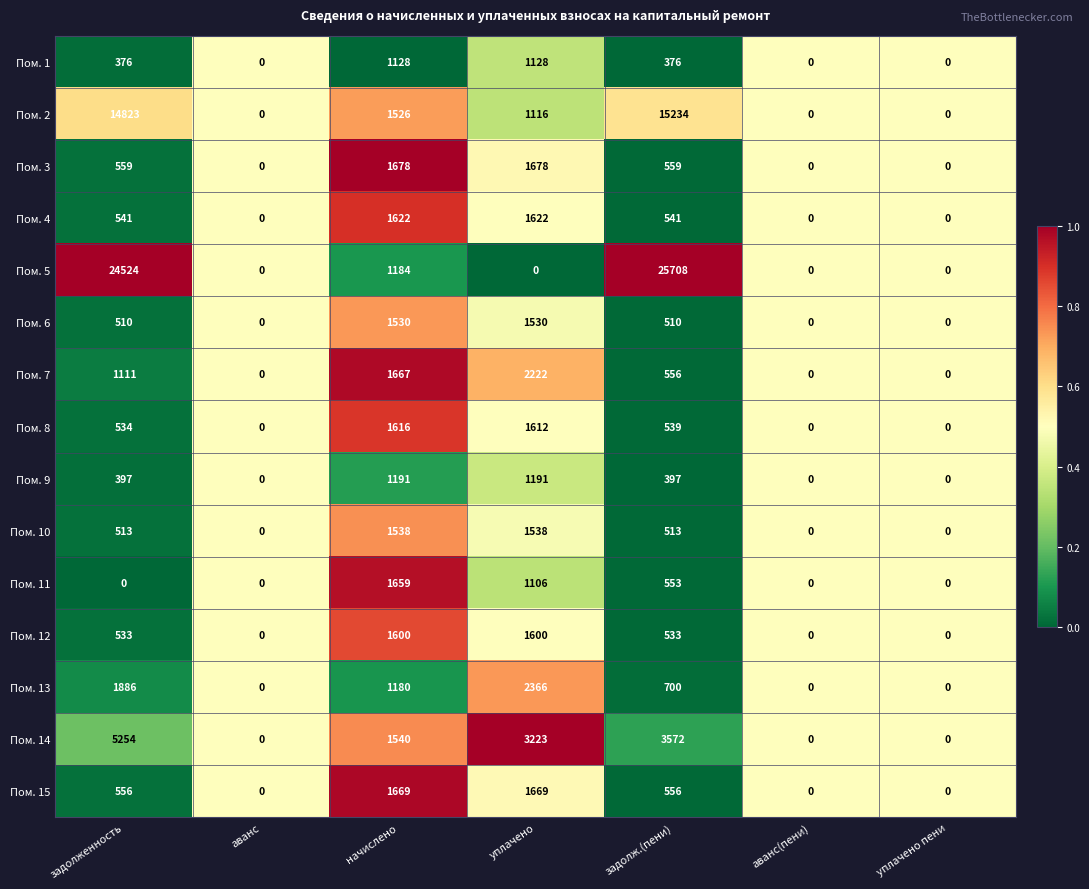

List the series in order of their peak value, lowest first.

Пом. 1, Пом. 9, Пом. 6, Пом. 10, Пом. 12, Пом. 8, Пом. 4, Пом. 11, Пом. 15, Пом. 3, Пом. 7, Пом. 13, Пом. 14, Пом. 2, Пом. 5